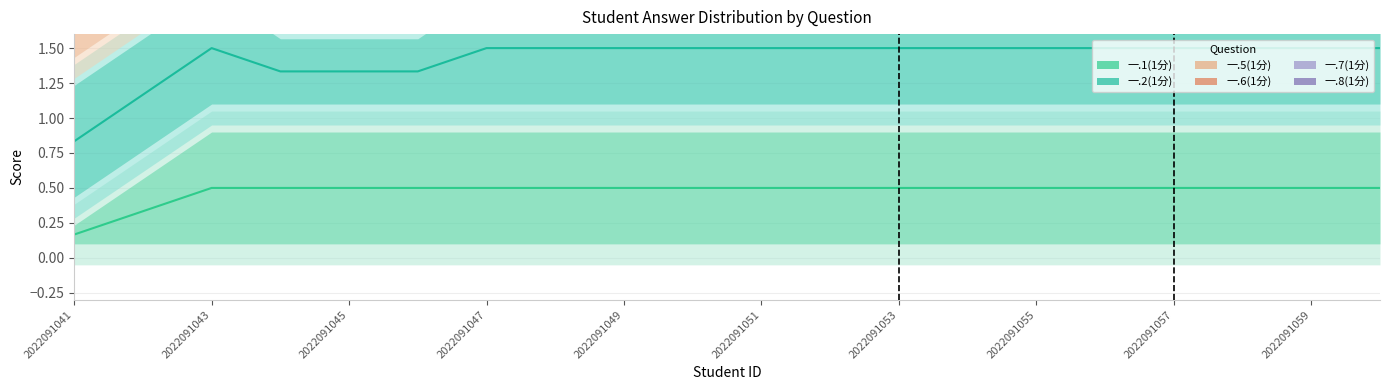

What is the maximum value shown in the chart?

5.5